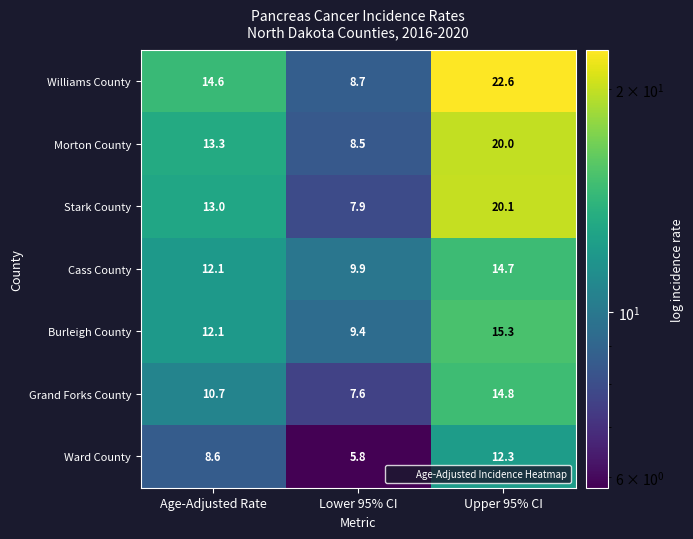

Which series has the largest range (max minus min)?

Williams County